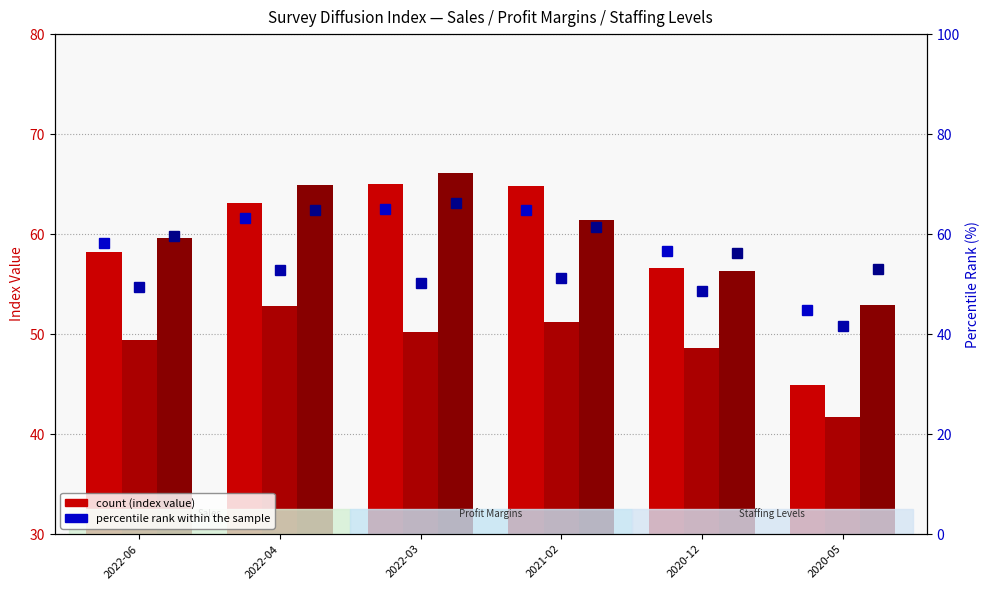

What is the highest value of the Sales series?

65.0